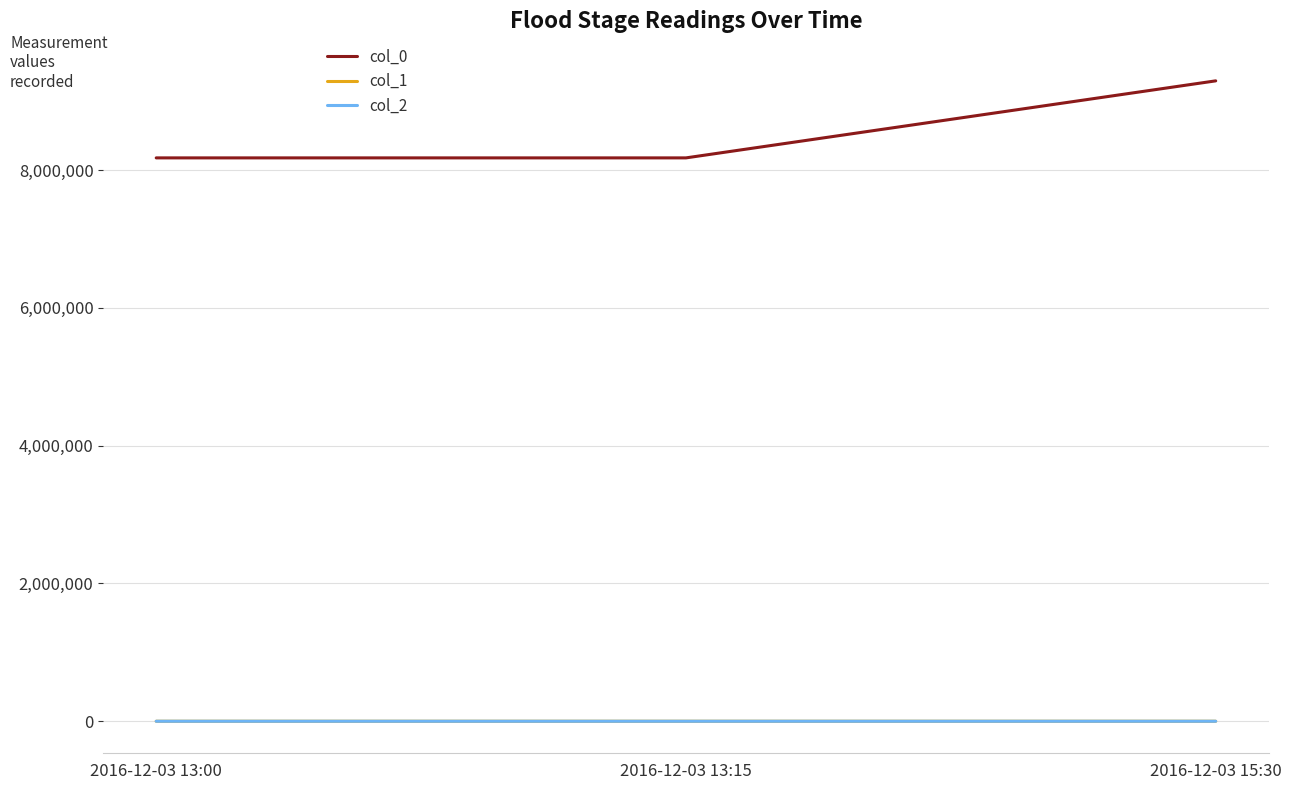

At which category is the sum across all series the highest?

2016-12-03 15:30